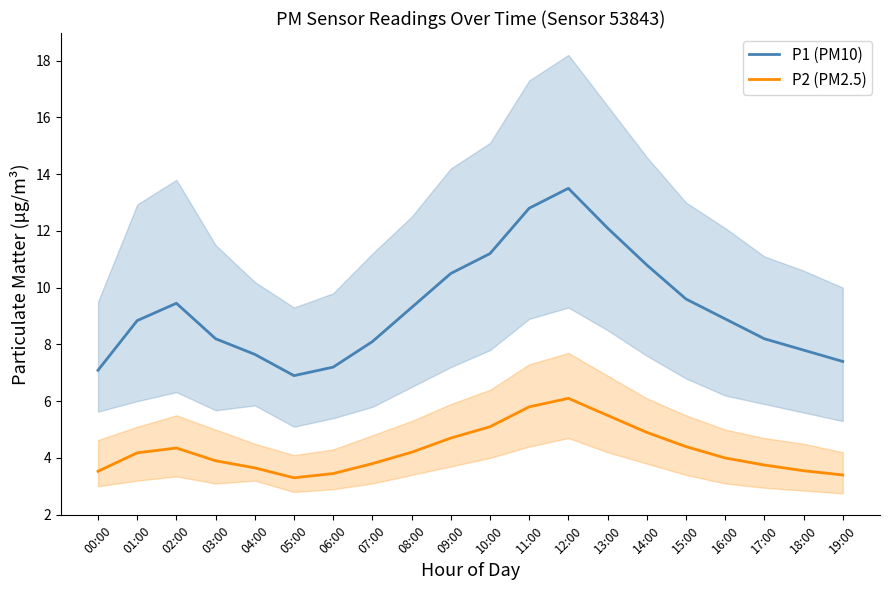

At which category does P1 (PM10) reach its first local peak?

02:00